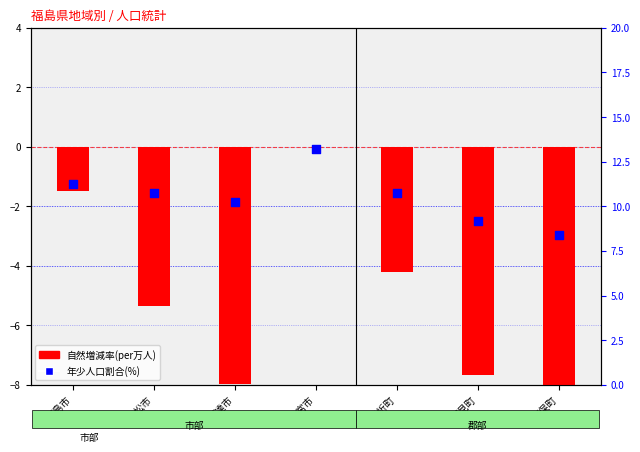

At how many categories does at least one series exceed 8?

7